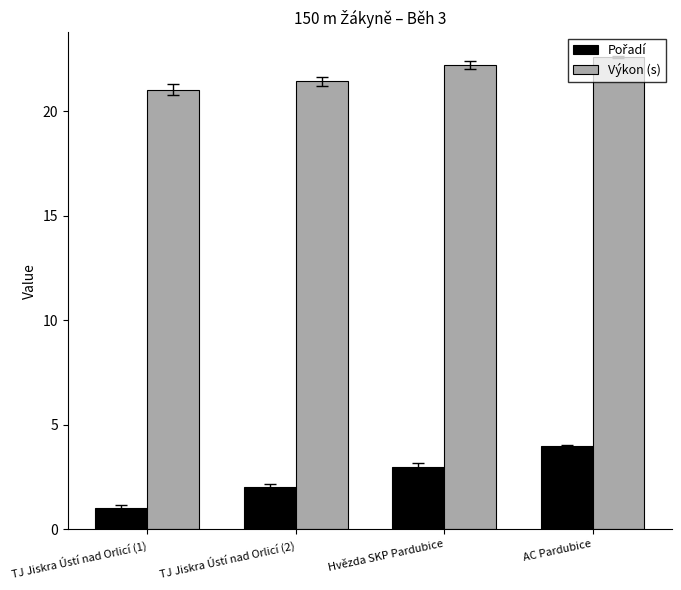

At which category is the sum across all series the highest?

AC Pardubice